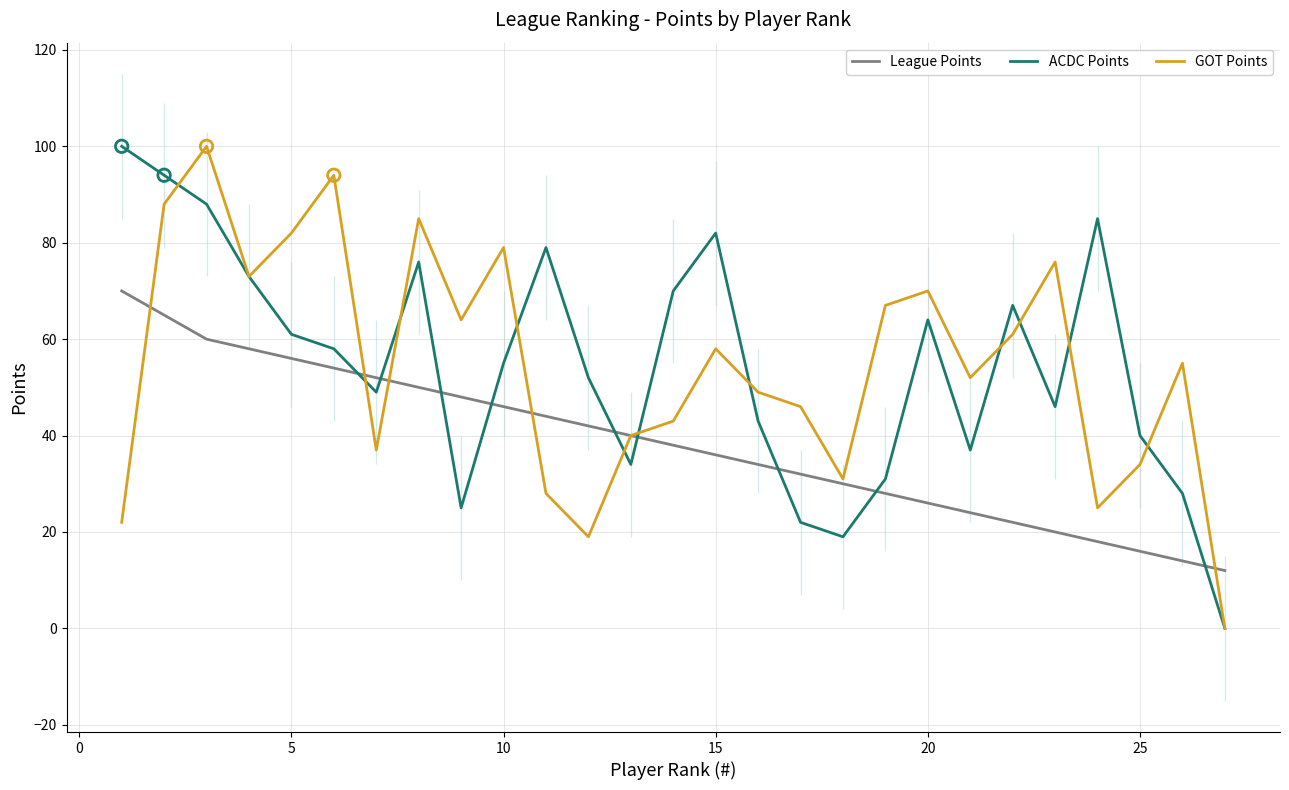

After their last crossing, which series has the higher values: League Points or ACDC Points?

League Points